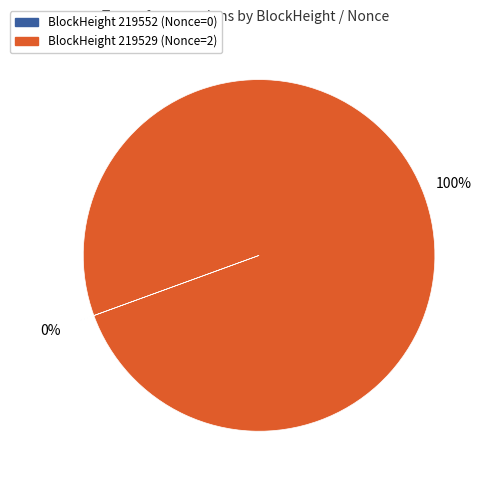

To the nearest percent, what is the average slice percentage?

50%